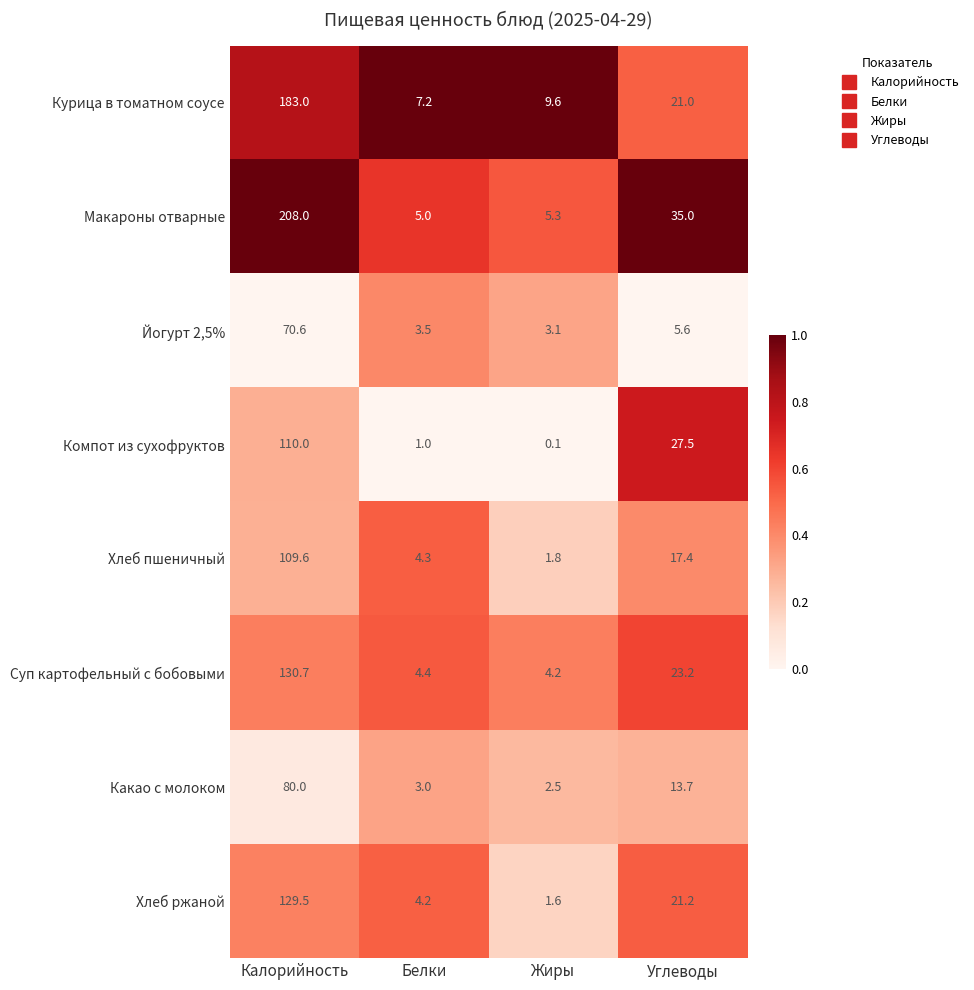

At how many categories does at least one series exceed 0?

4